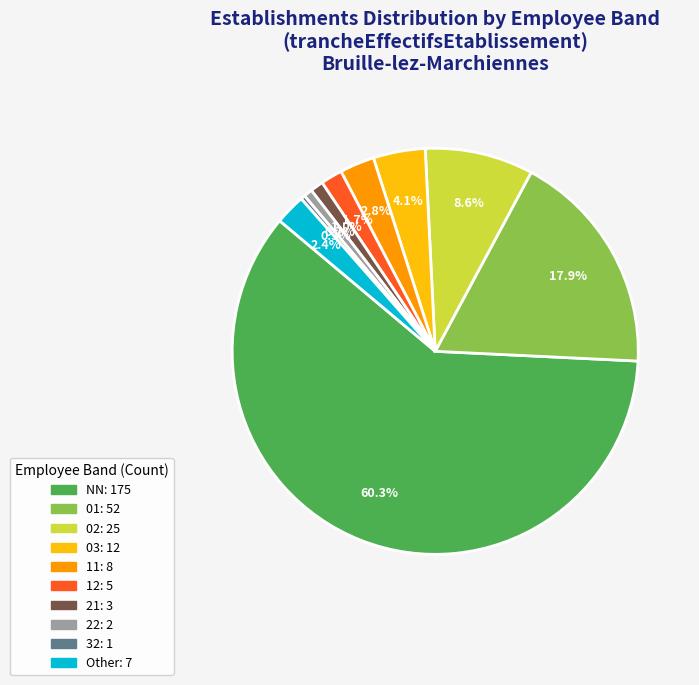

What is the majority slice?

NN